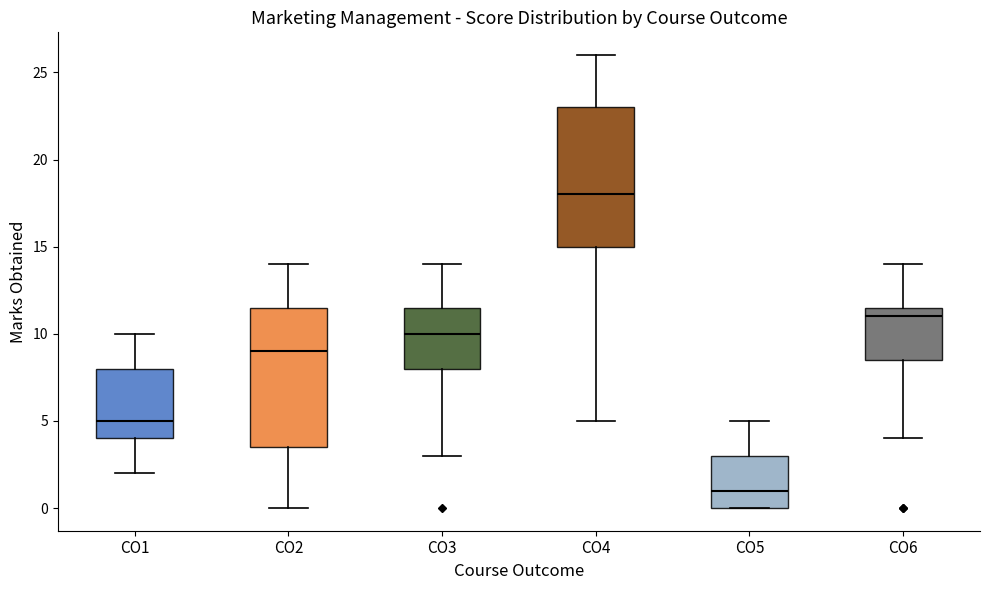

Which box has the highest median line?

CO4